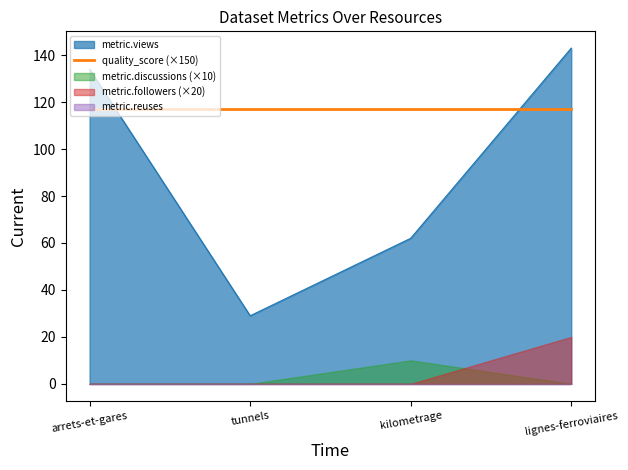

What are all the series names shown in the legend?

metric.views, metric.discussions, metric.followers, quality_score, metric.reuses